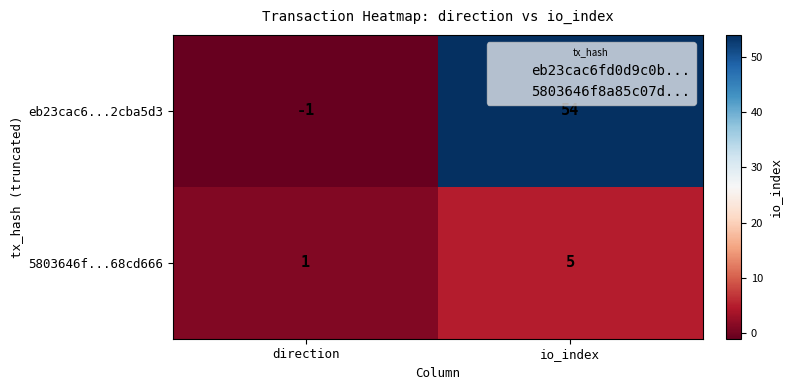

Rank the series by their average value, from highest to lowest.

eb23cac6...2cba5d3, 5803646f...68cd666